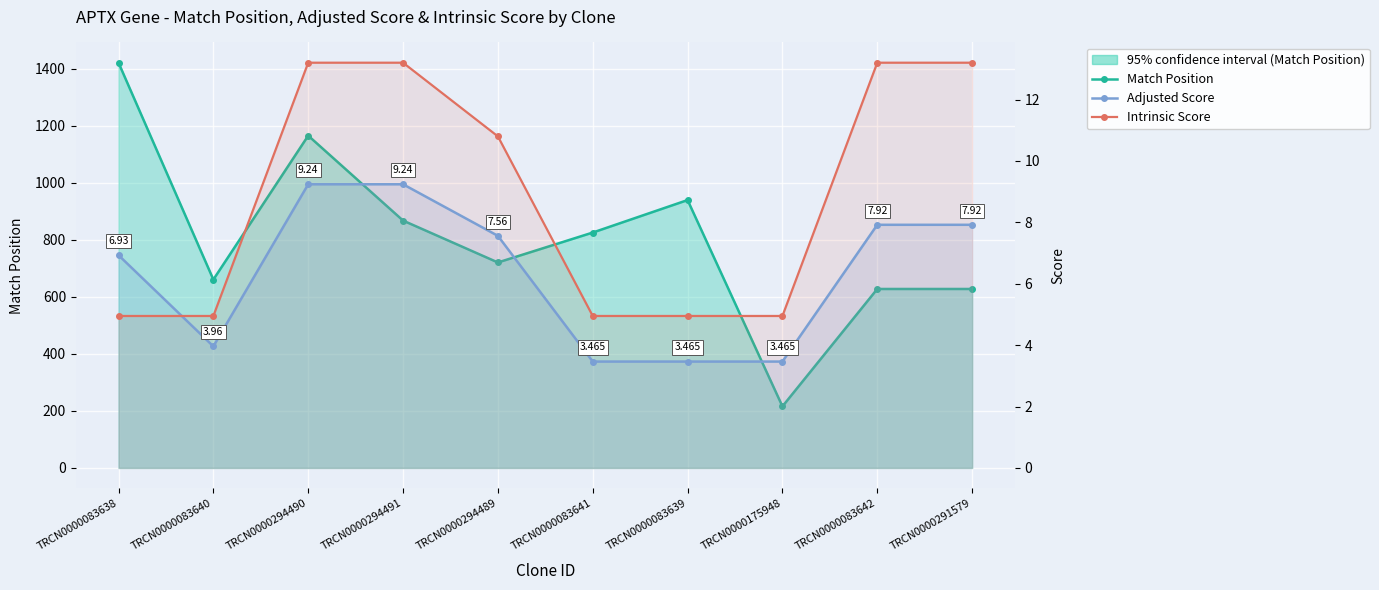

Rank the series by their maximum value, from highest to lowest.

Match Position, Intrinsic Score, Adjusted Score